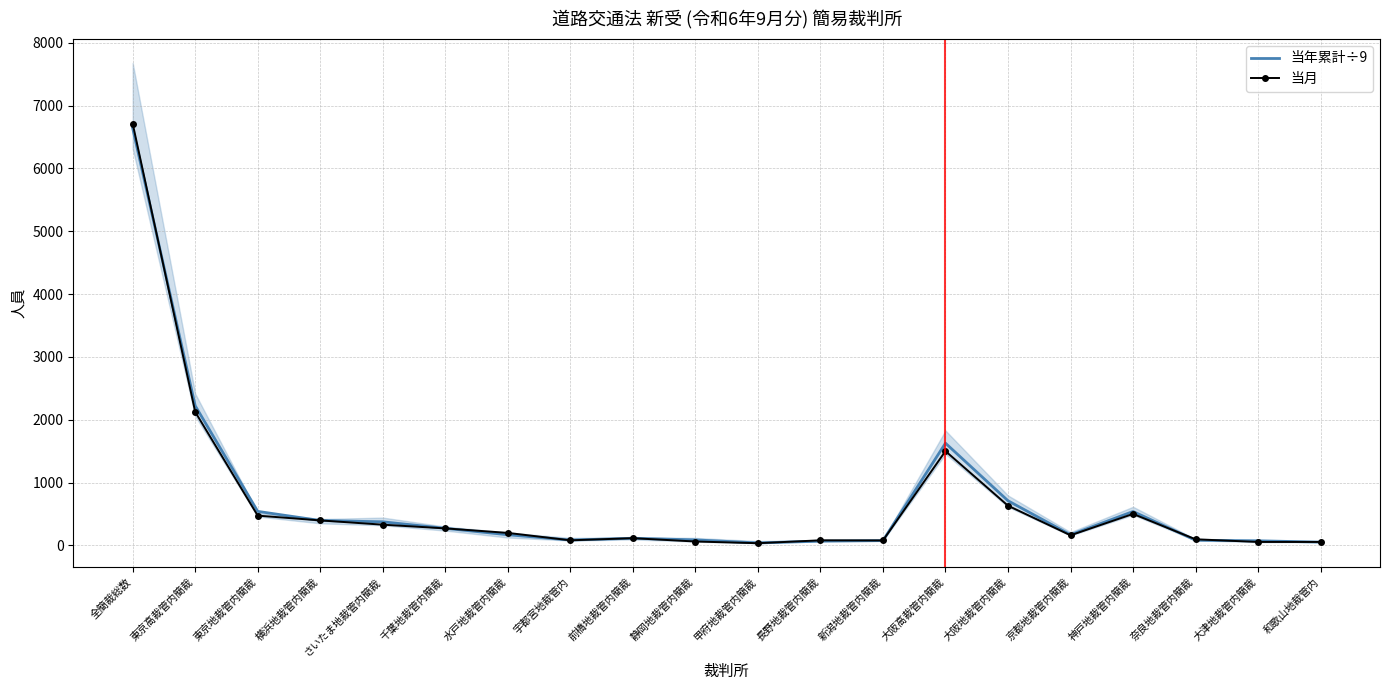

List the labels in order of 当月 value, largest first.

全簡裁総数, 東京高裁管内簡裁, 大阪高裁管内簡裁, 大阪地裁管内簡裁, 神戸地裁管内簡裁, 東京地裁管内簡裁, 横浜地裁管内簡裁, さいたま地裁管内簡裁, 千葉地裁管内簡裁, 水戸地裁管内簡裁, 京都地裁管内簡裁, 前橋地裁管内簡裁, 奈良地裁管内簡裁, 宇都宮地裁管内, 長野地裁管内簡裁, 新潟地裁管内簡裁, 静岡地裁管内簡裁, 大津地裁管内簡裁, 和歌山地裁管内, 甲府地裁管内簡裁